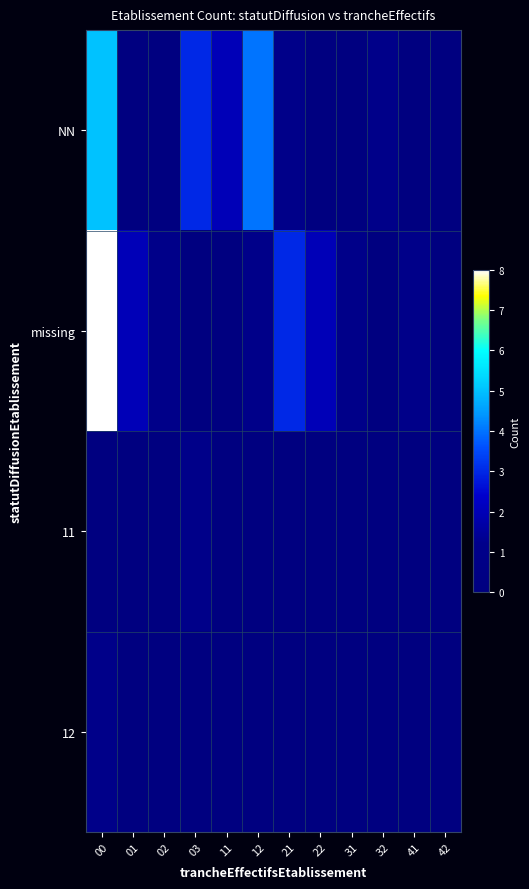

Which series has the widest spread of values?

missing